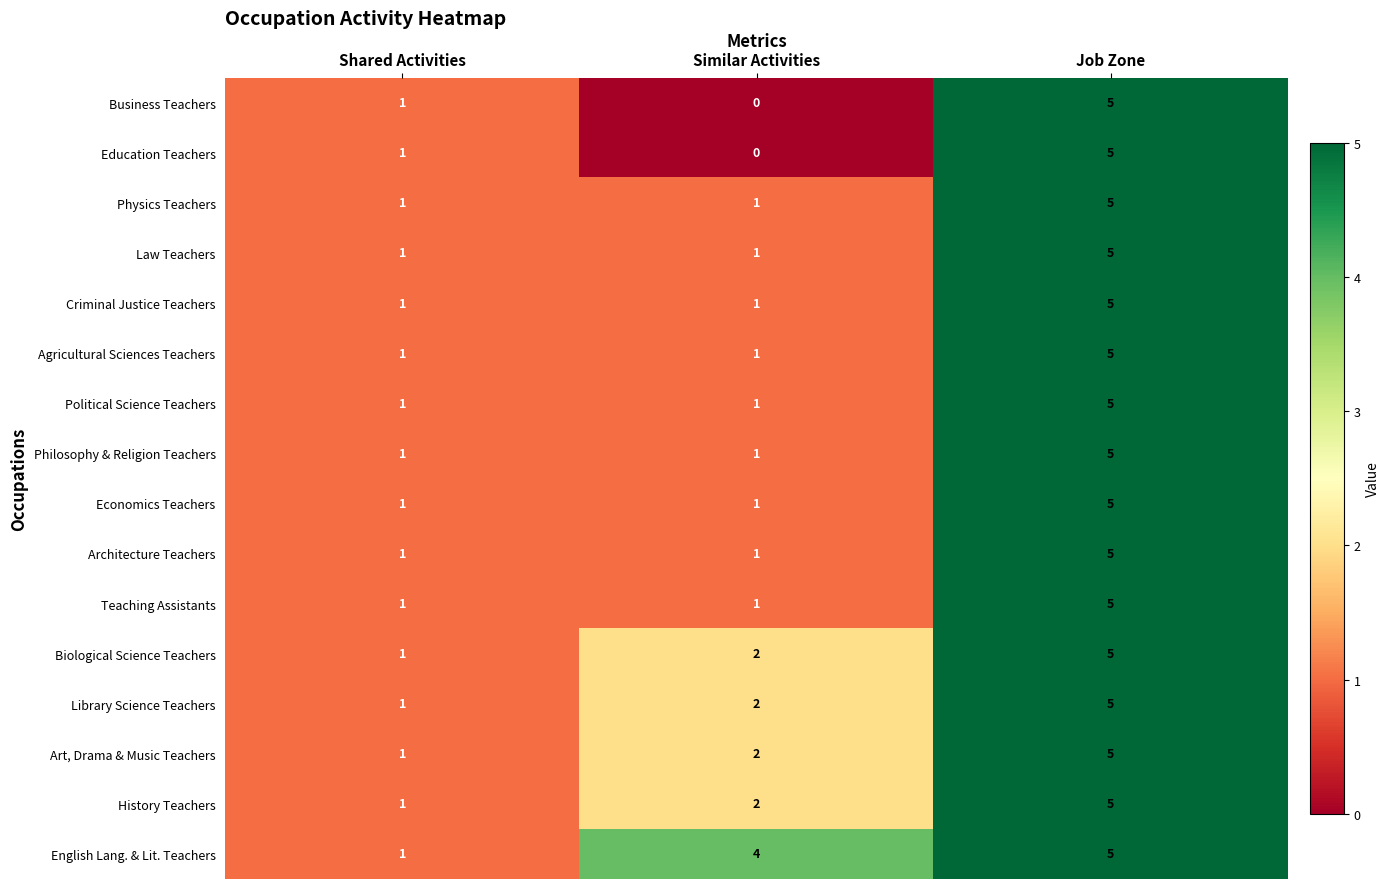

At which label is Library Science Teachers closest to 3?

Similar Activities